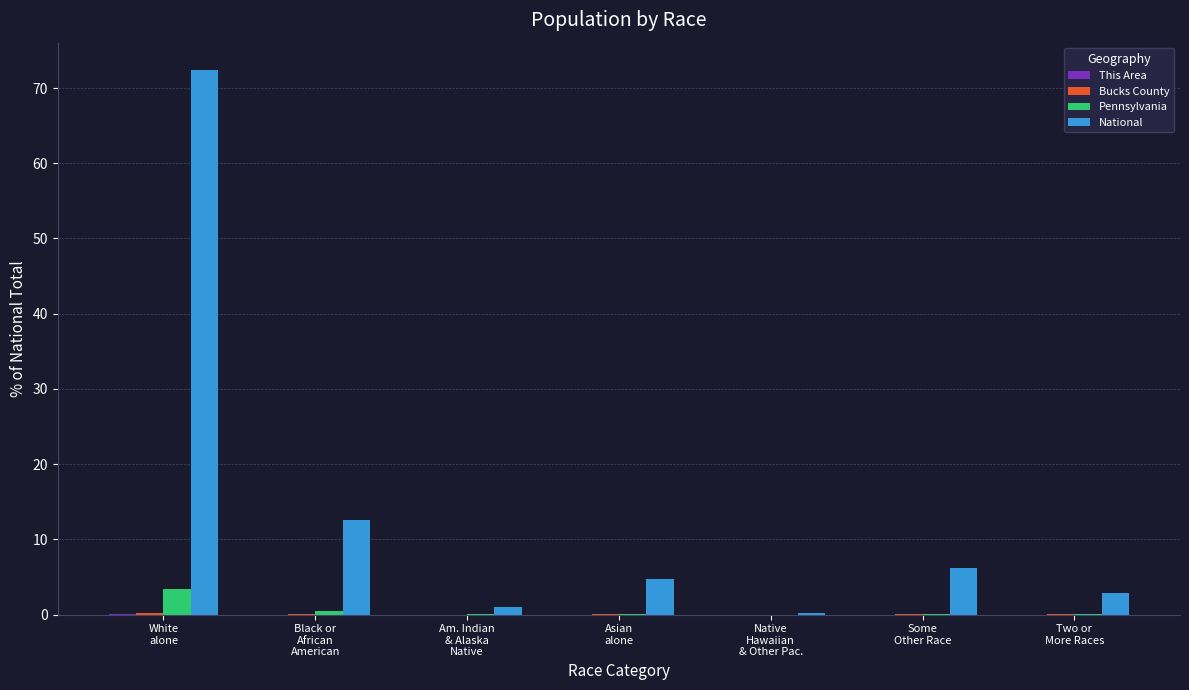

What is the highest value of the Pennsylvania series?

3.4